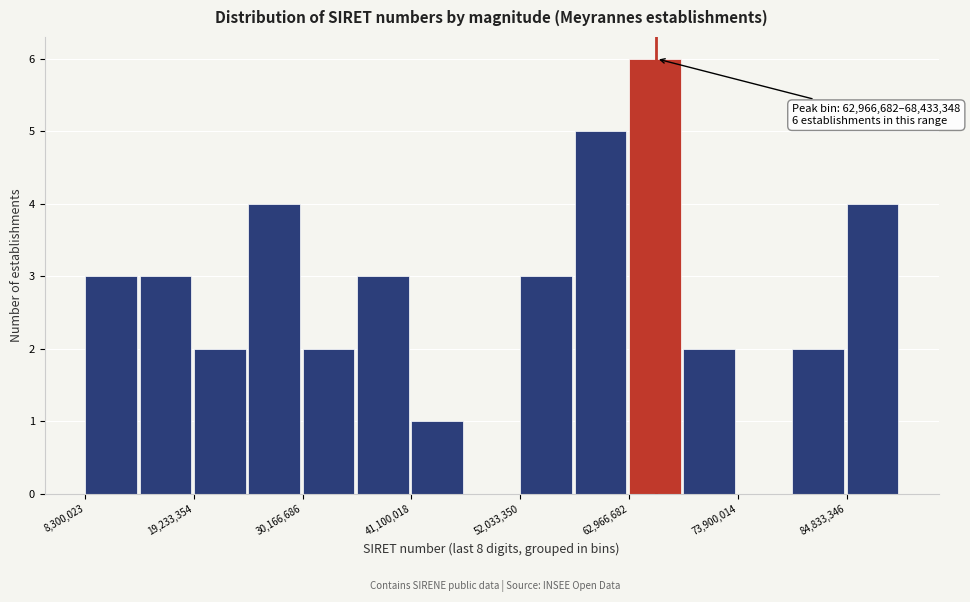

Around what value on the x-axis is the tallest bar? Give the approximate position of its centre, as read against the axis.

66000000